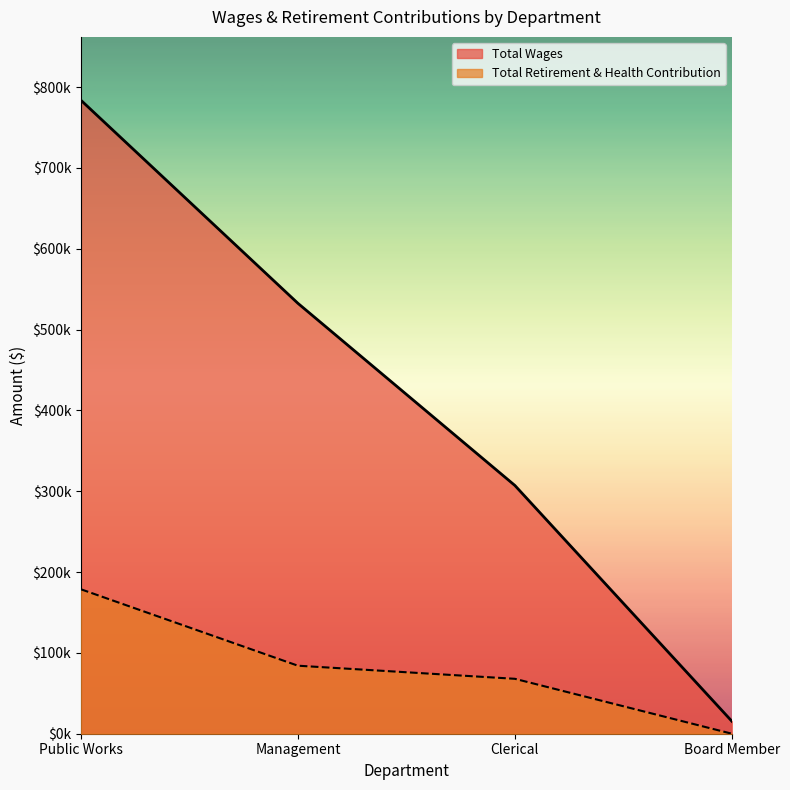

Is it true that Total Wages equals 164883 at Public Works?

False